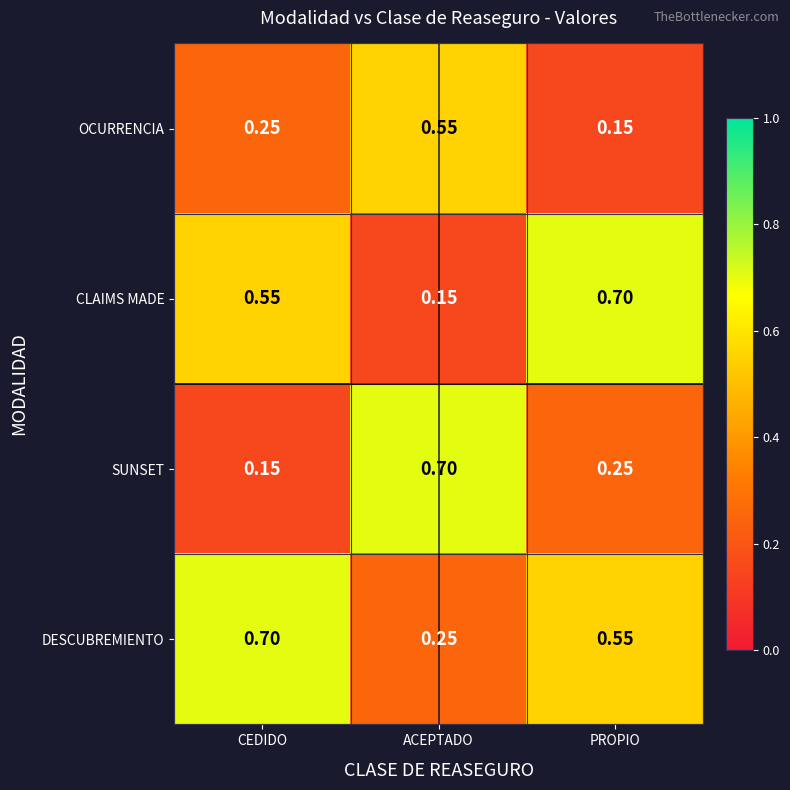

Rank the categories by SUNSET value from lowest to highest.

CEDIDO, PROPIO, ACEPTADO